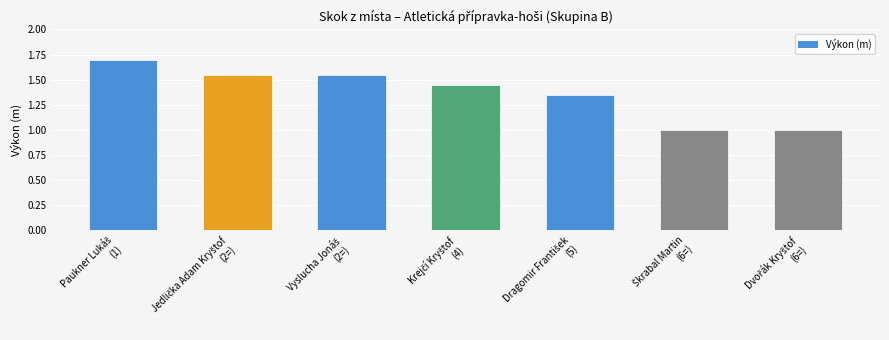

What is the minimum value shown in the chart?

1.0